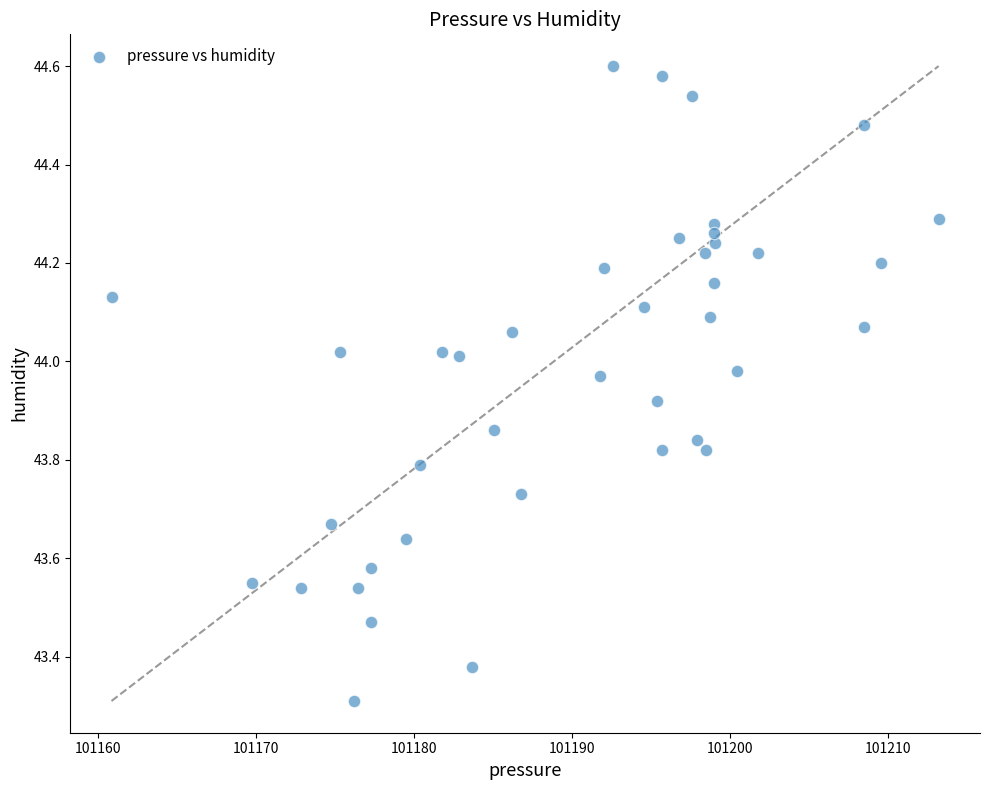

What Y value in the scatter plot is closest to 43?

43.3